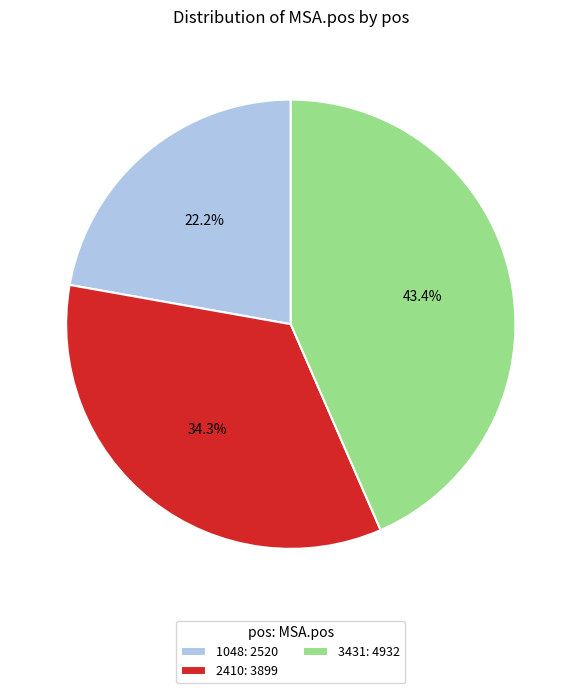

Count the number of slices in the pie.

3